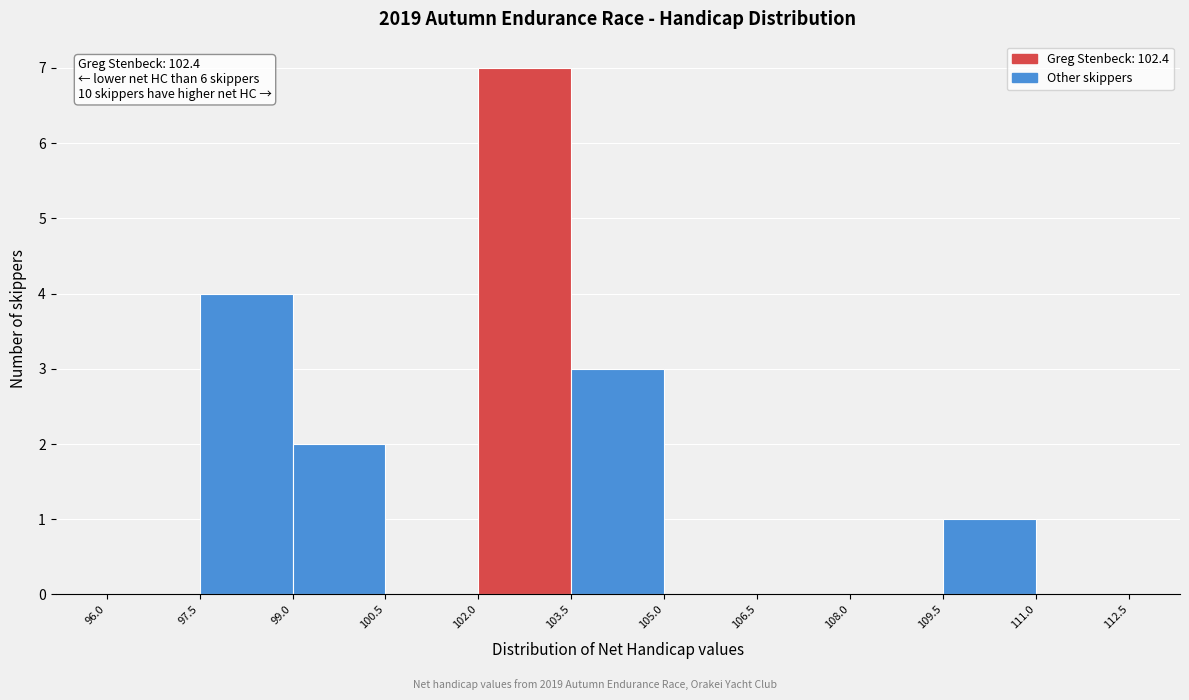

Over which range of the x-axis is the bar tallest?

102.0 to 103.5